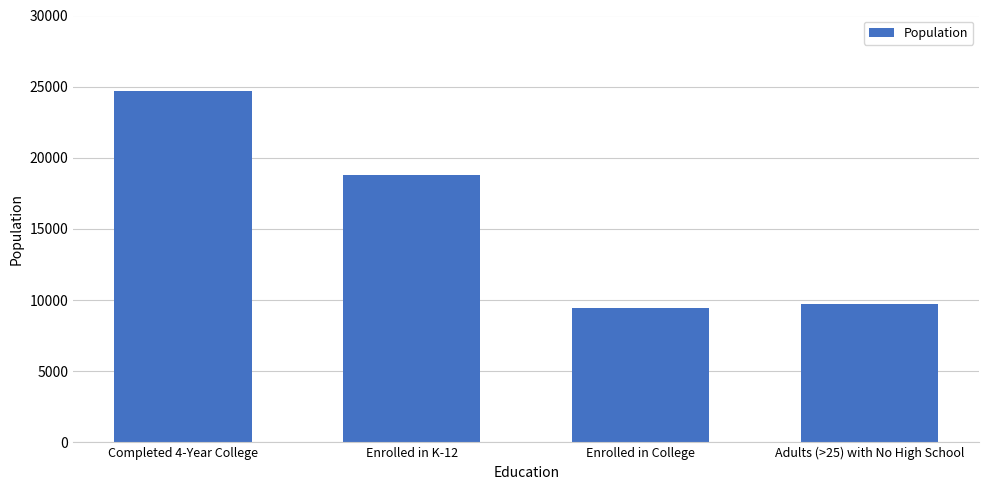

List the labels in order of value, smallest first.

Enrolled in College, Adults (>25) with No High School, Enrolled in K-12, Completed 4-Year College